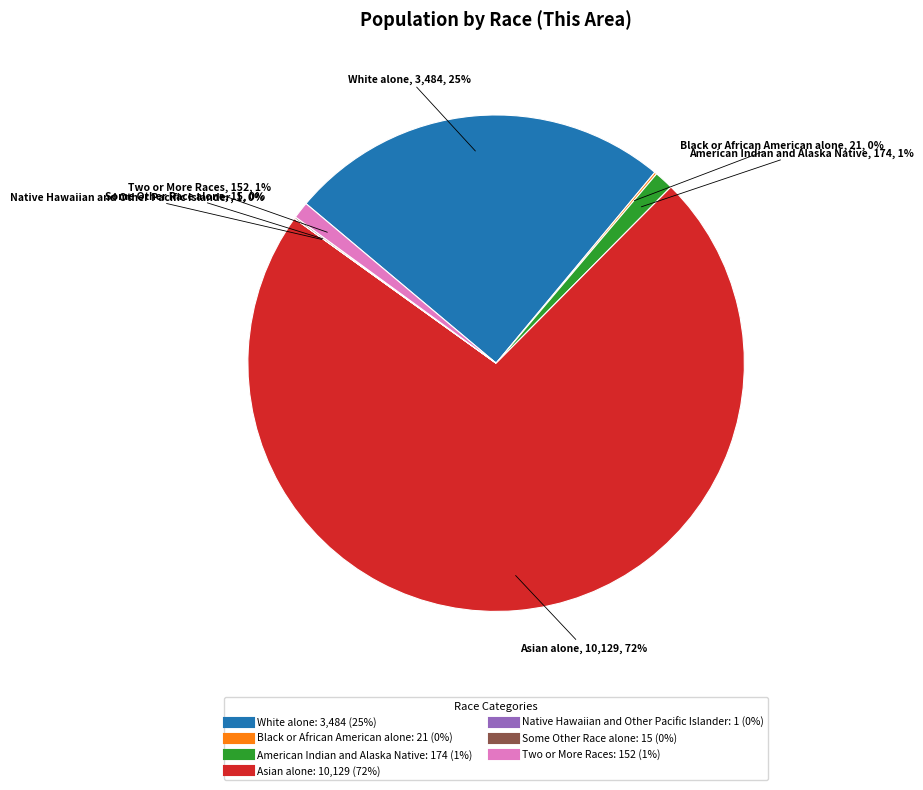

What is the majority slice?

Asian alone